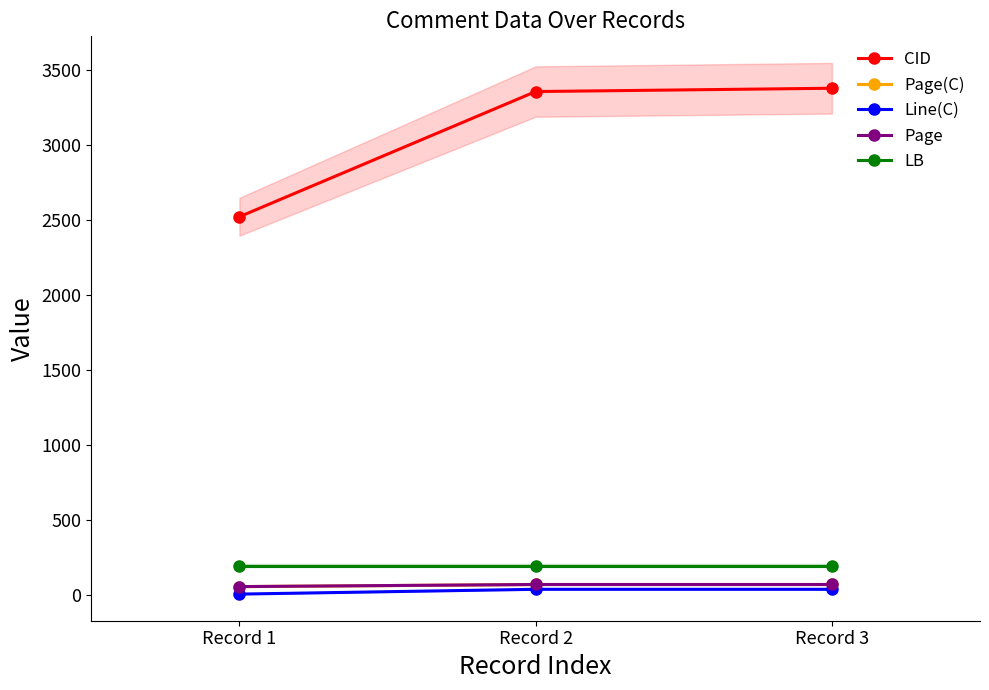

How many categories are shown in the chart?

3